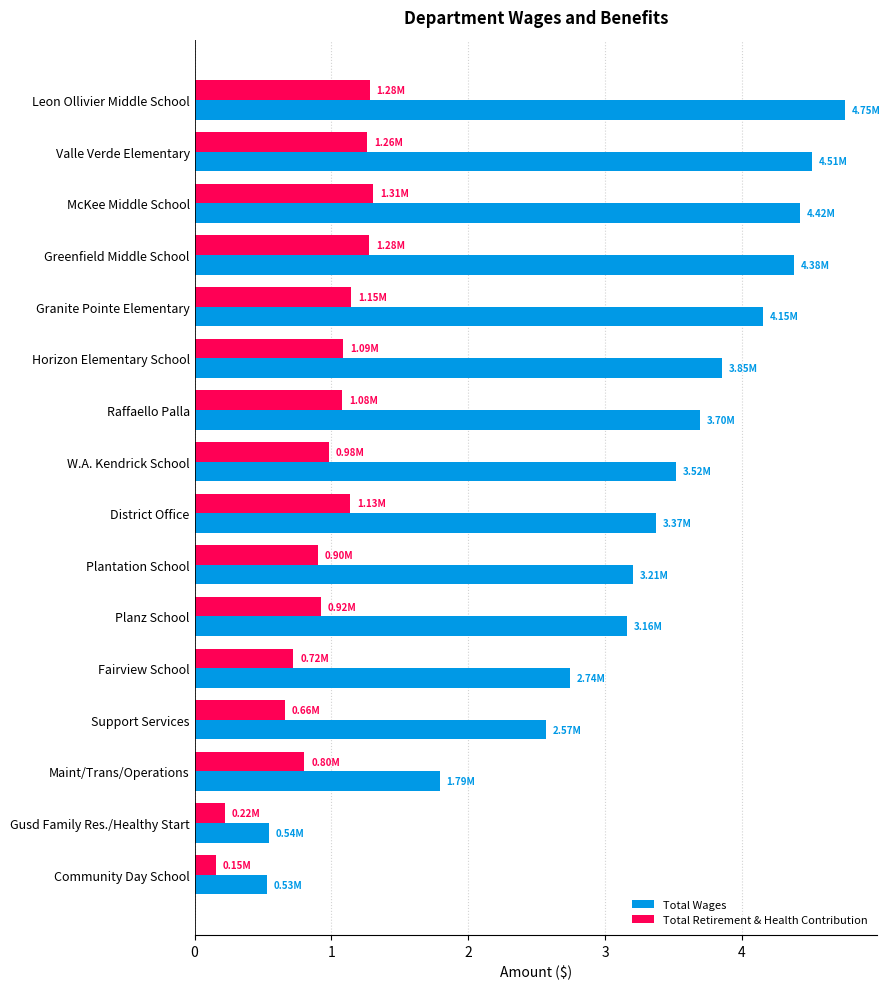

Rank the series at Fairview School from highest to lowest value.

Total Wages, Total Retirement & Health Contribution